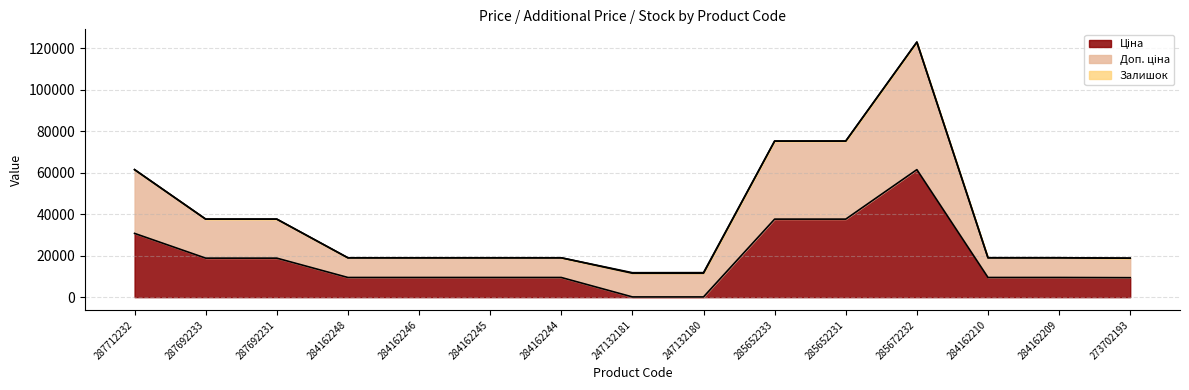

Does the chart have visible grid lines?

Yes